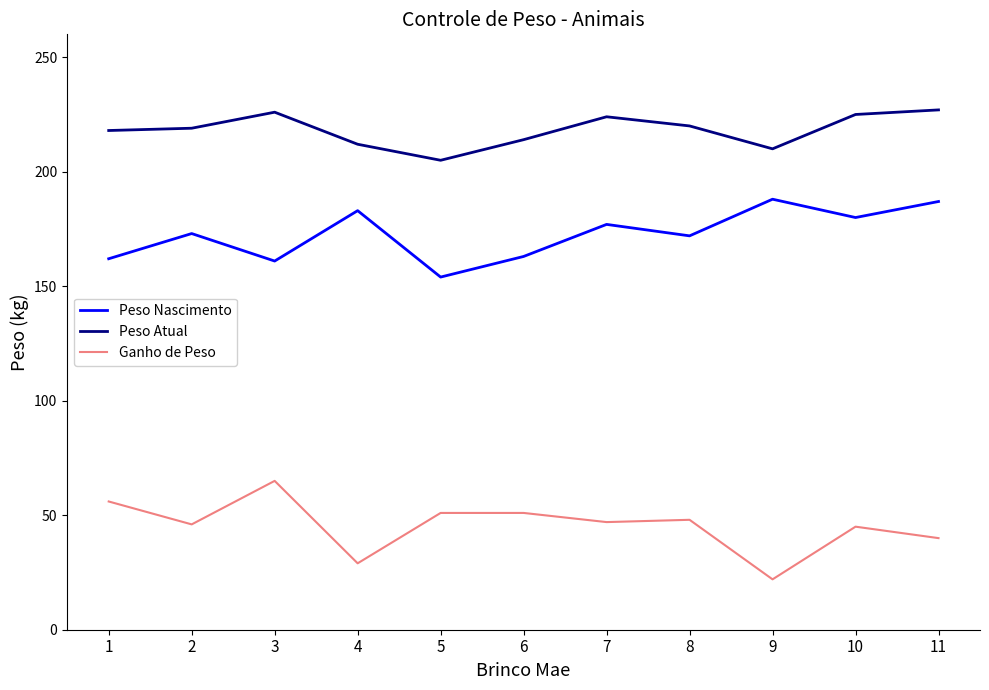

What is the difference between the highest and lowest values at 7?

177